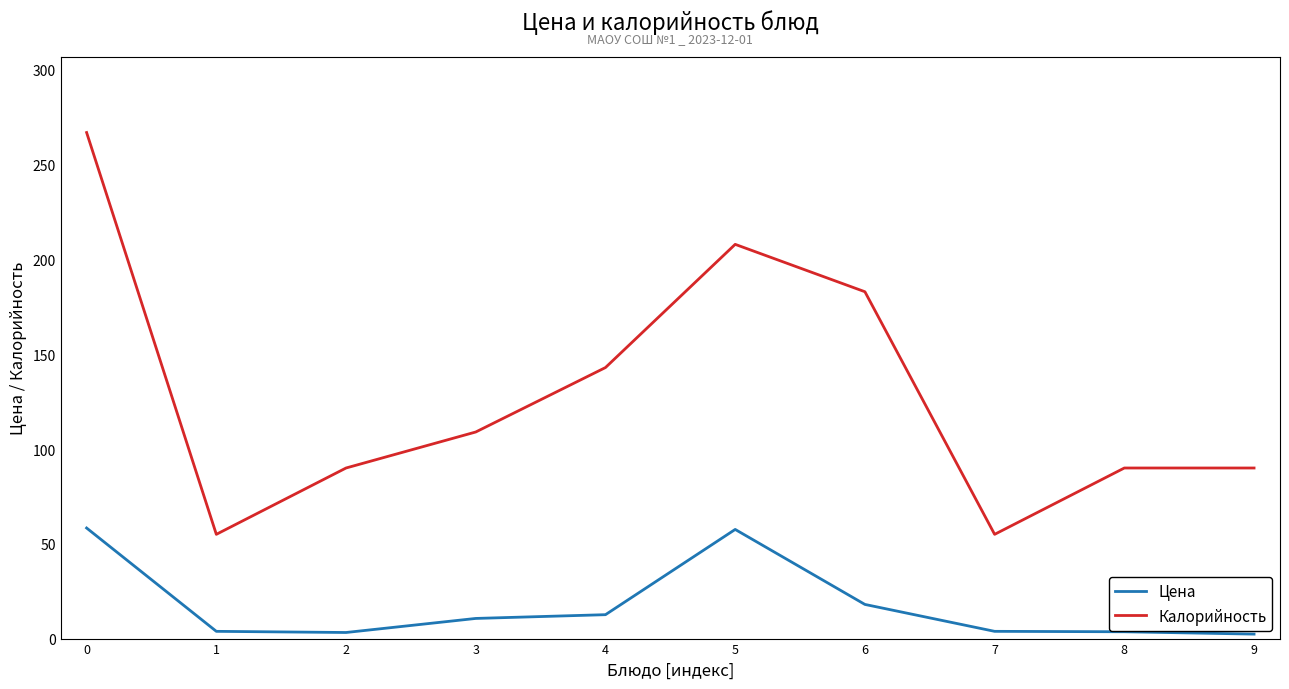

What is the difference between the highest and lowest values at 6?

165.0